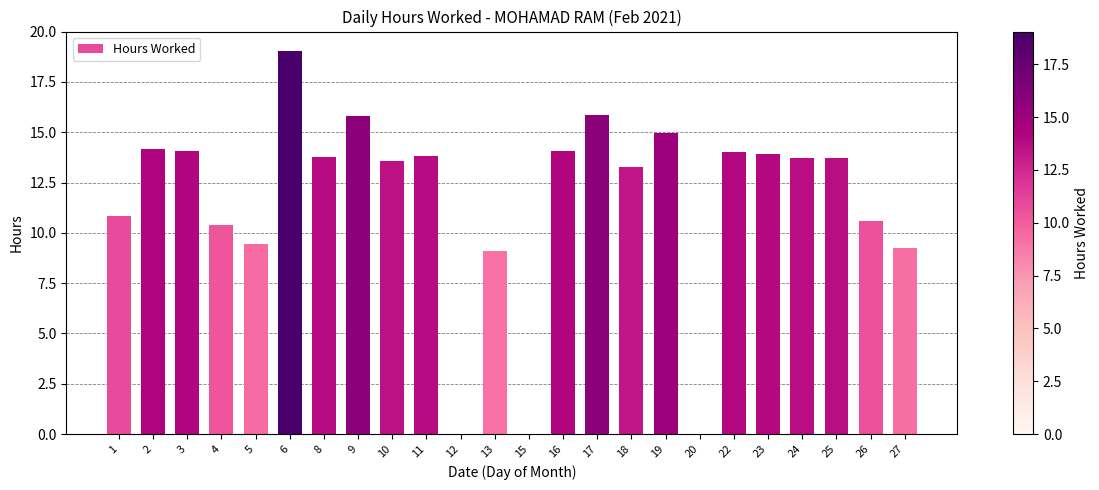

What is the average value?

11.6